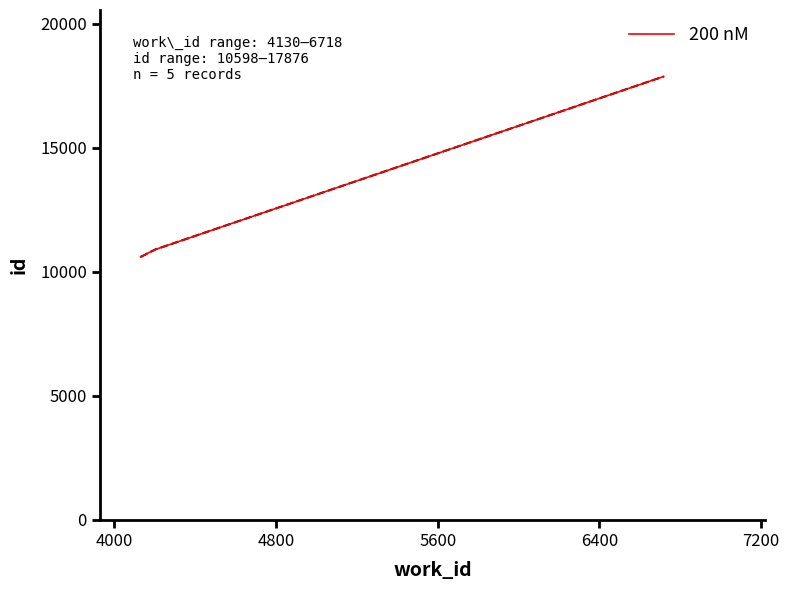

True or false: there are more than 2 points higher than both neighbors.

False